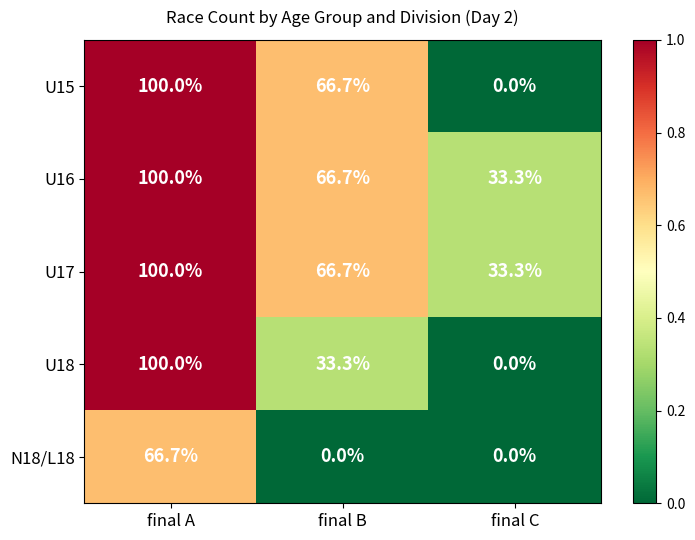

How many U15 values are between 0 and 100?

3